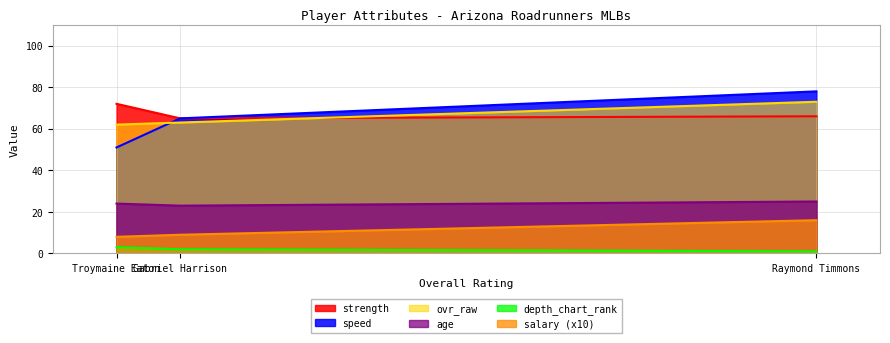

What is the difference between the depth_chart_rank values at Troymaine Eaton and Raymond Timmons?

2